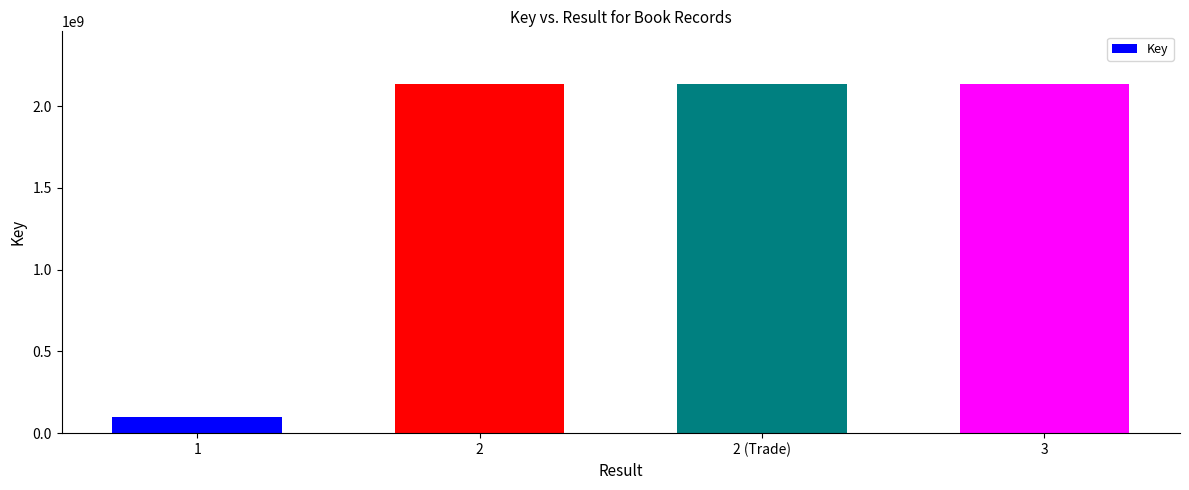

What position from the right is 3?

1